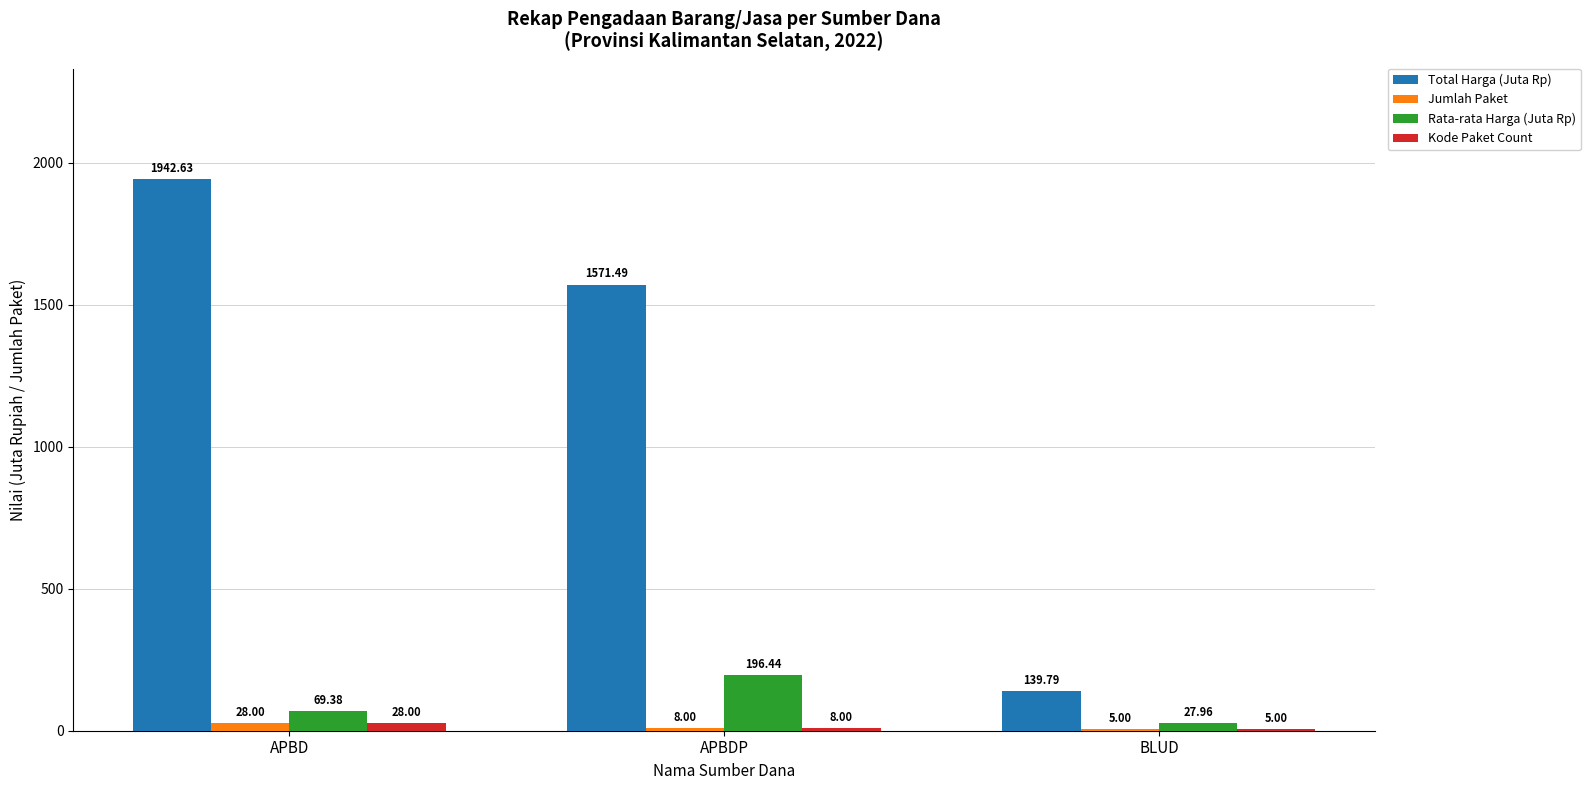

Which series changed the most between APBDP and BLUD?

Total Harga (Juta Rp)